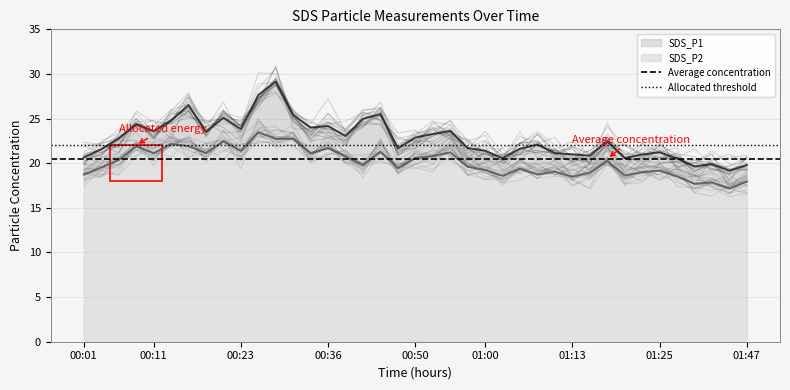

What is the spread (max minus min) of values at 00:01?

1.5